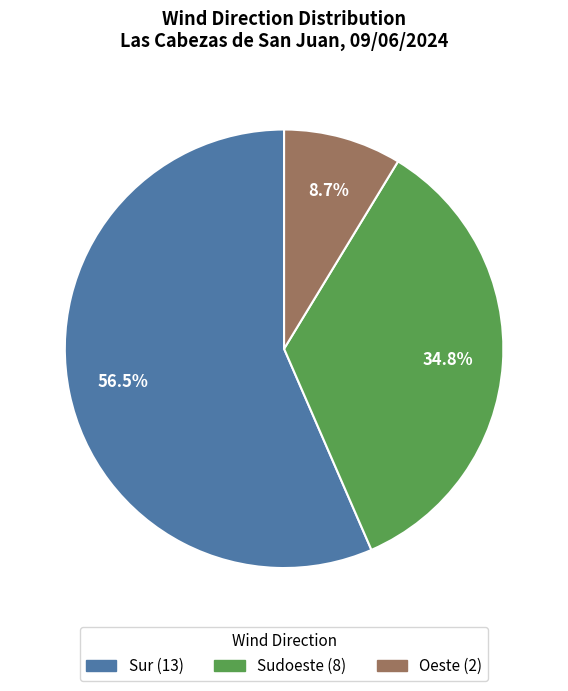

To the nearest percent, what is the combined percentage of Oeste and Sur?

65%